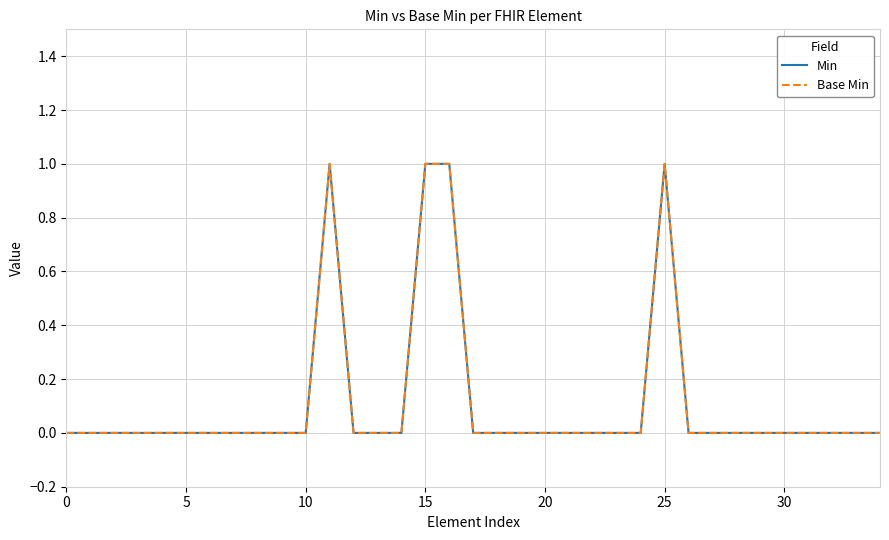

True or false: Base Min and Min intersect in this chart.

False